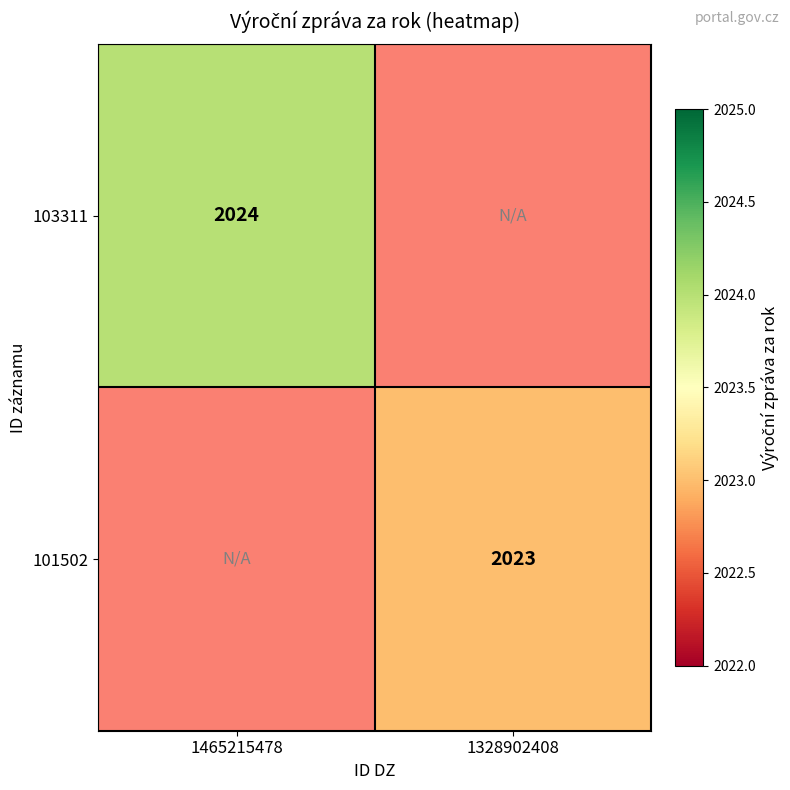

How many distinct data groups are displayed?

2